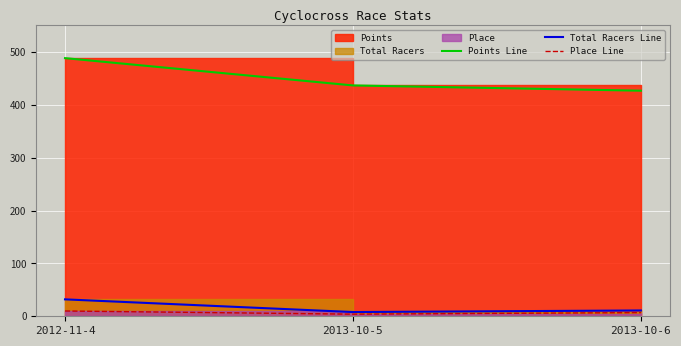

What is the label of the 3rd point from the left?

2013-10-6